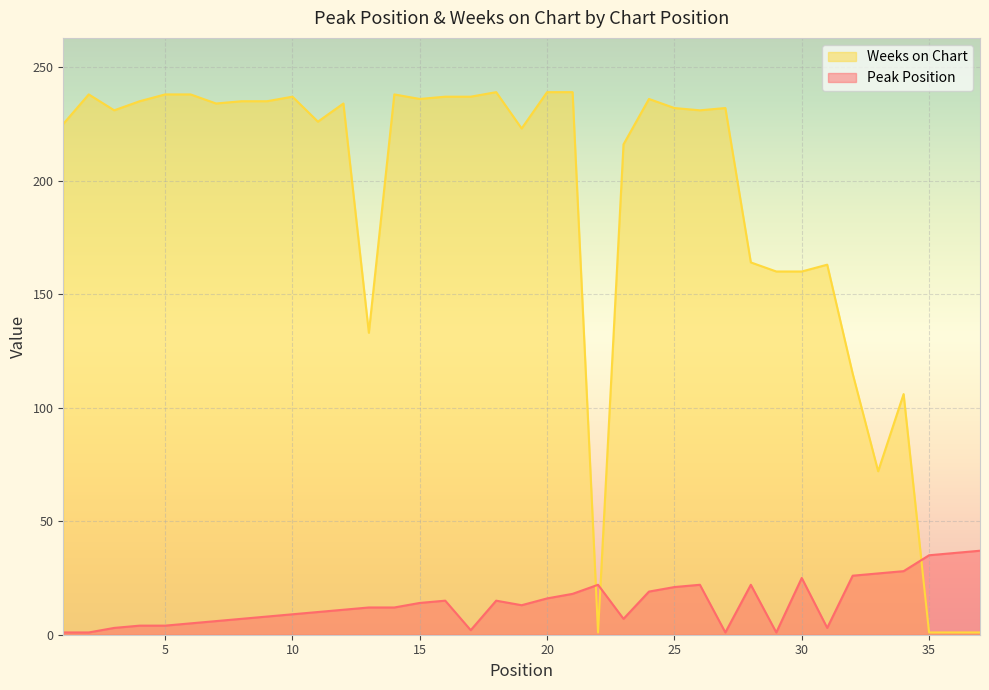

Is it true that Peak Position equals 37 at 37?

True